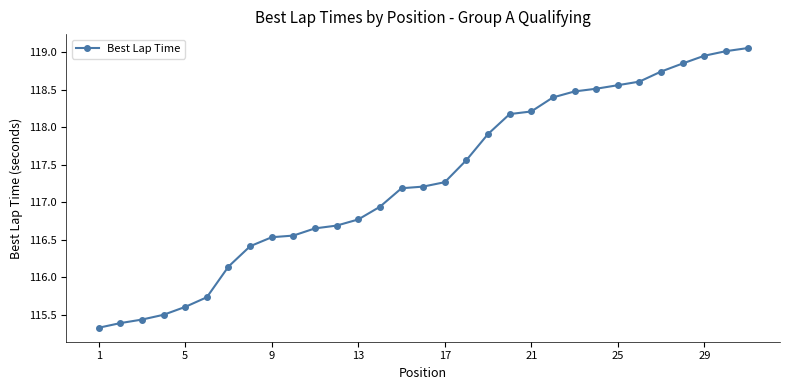

What is the average value?

117.3